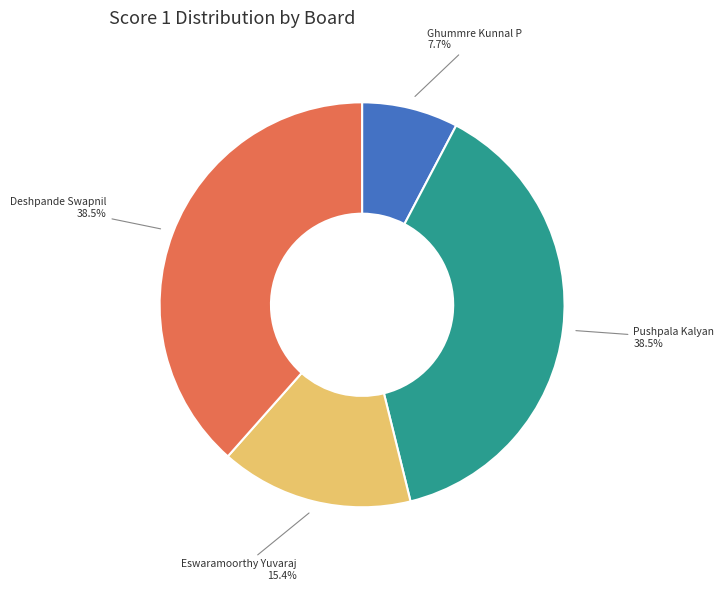

Does any single category account for the majority?

No